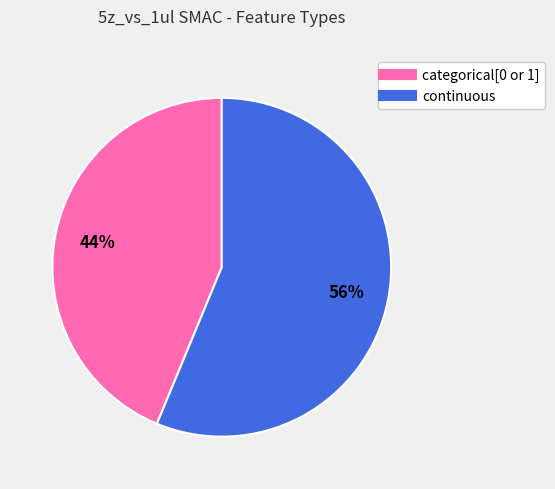

To the nearest percent, what is the average slice percentage?

50%